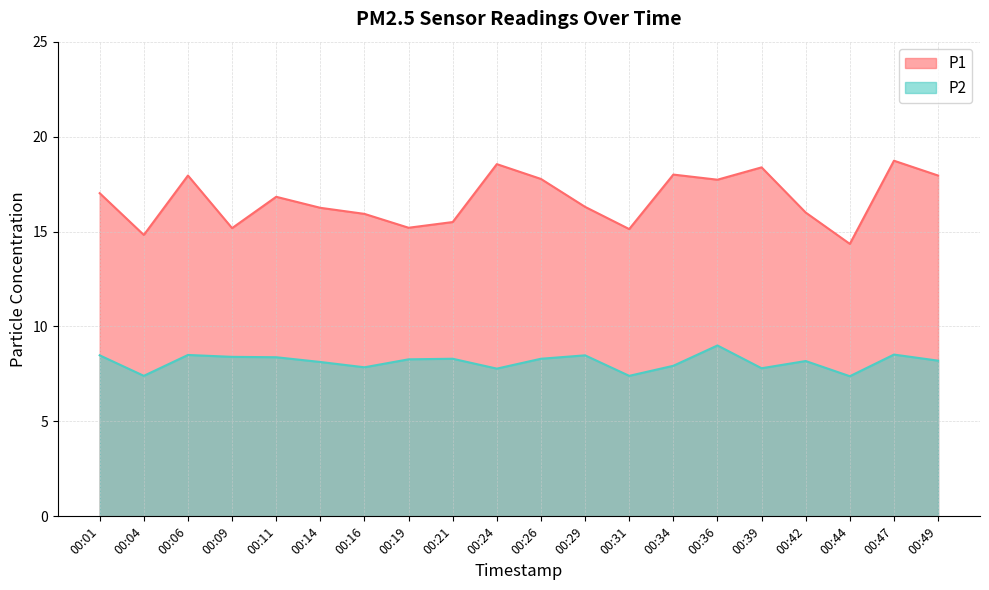

True or false: P1 has more than 2 interior local peaks.

True